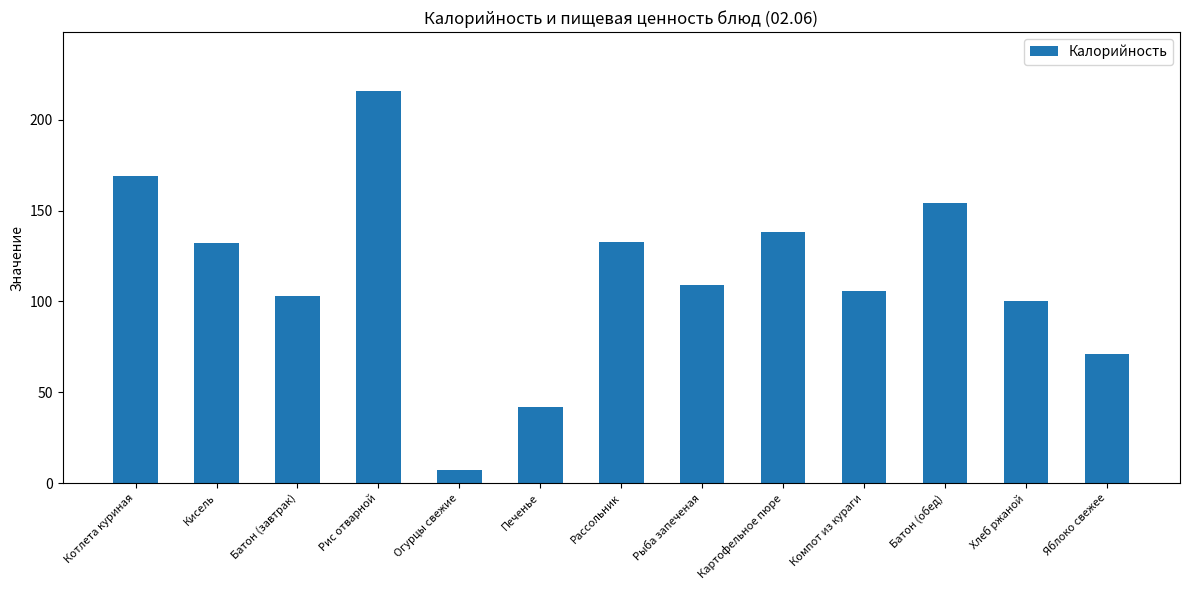

Read the value at Батон (завтрак), to the nearest 50.

100